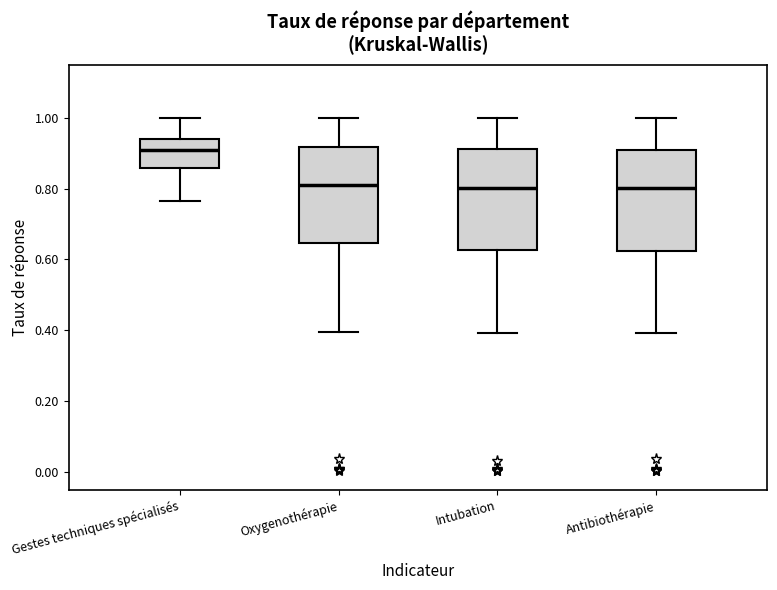

Reading left to right, read every box against the y-axis: the position of its median line, the range the box covers, and the ends of its whiskers. The values are not printed on the chart, so give them approximately, as read against the axis.

Gestes techniques spécialisés: median 0.90, box 0.86 to 0.94, whiskers 0.76 to 1.00
Oxygenothérapie: median 0.82, box 0.64 to 0.92, whiskers 0.40 to 1.00
Intubation: median 0.80, box 0.62 to 0.92, whiskers 0.40 to 1.00
Antibiothérapie: median 0.80, box 0.62 to 0.90, whiskers 0.40 to 1.00